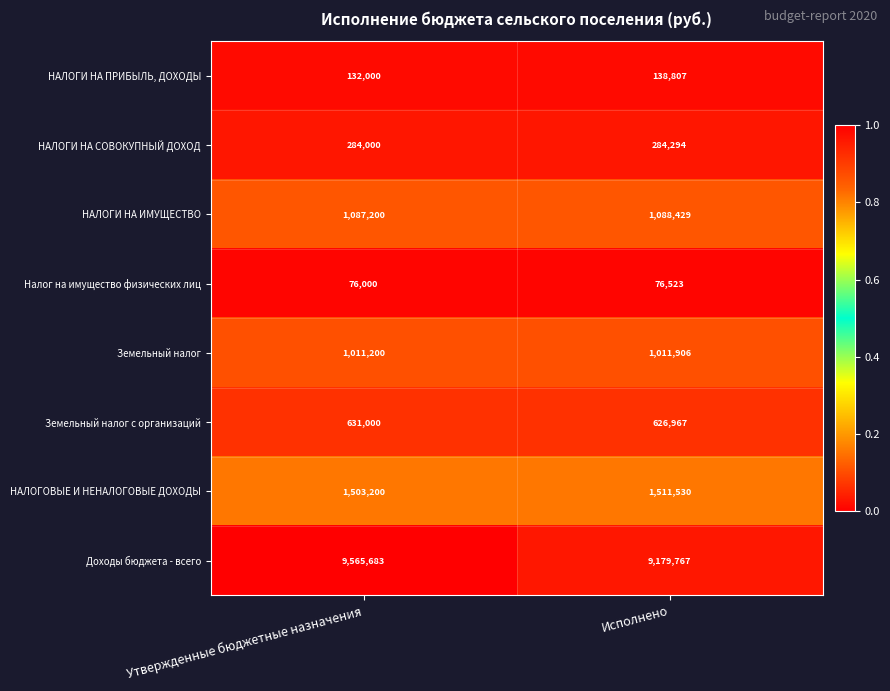

What is the difference between the highest and lowest values at Исполнено?

9103244